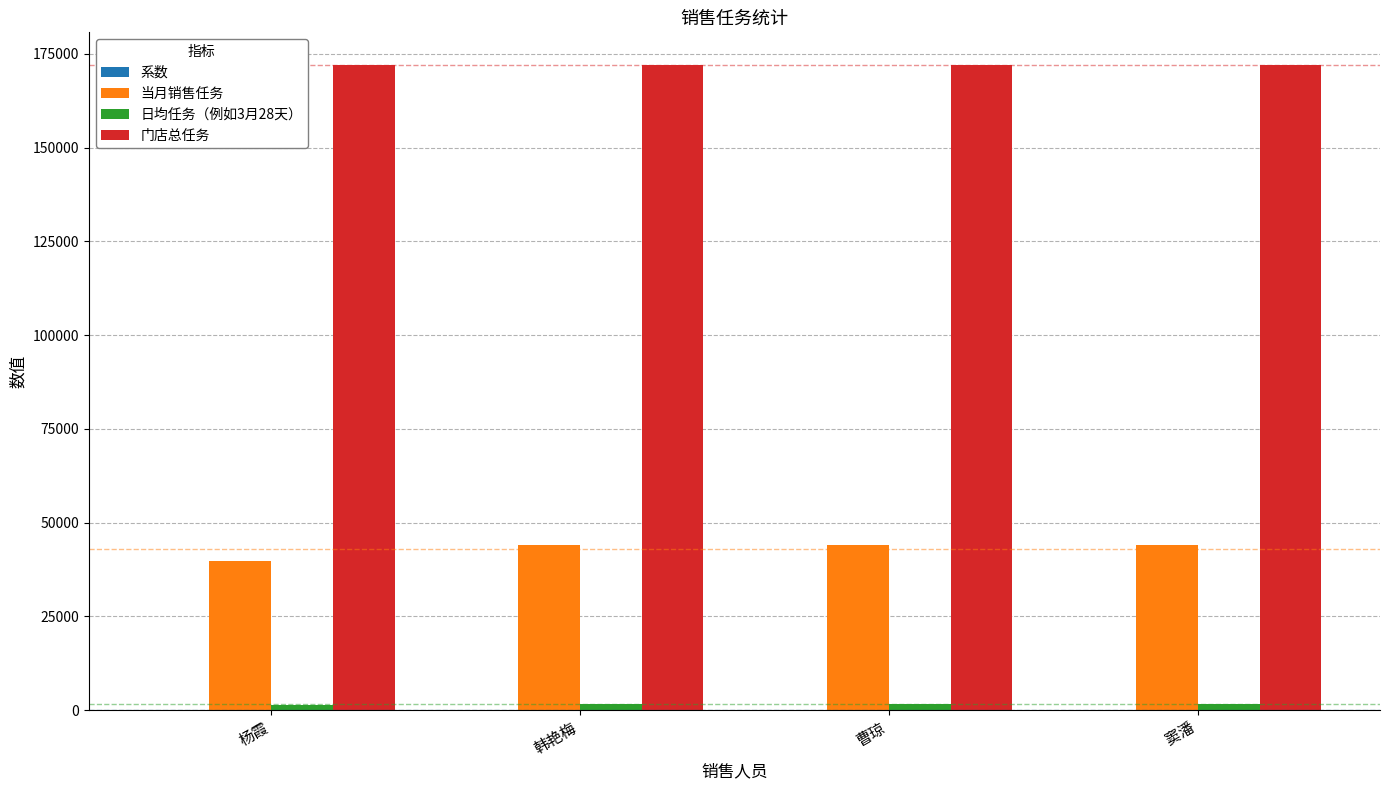

How many categories are shown in the chart?

4